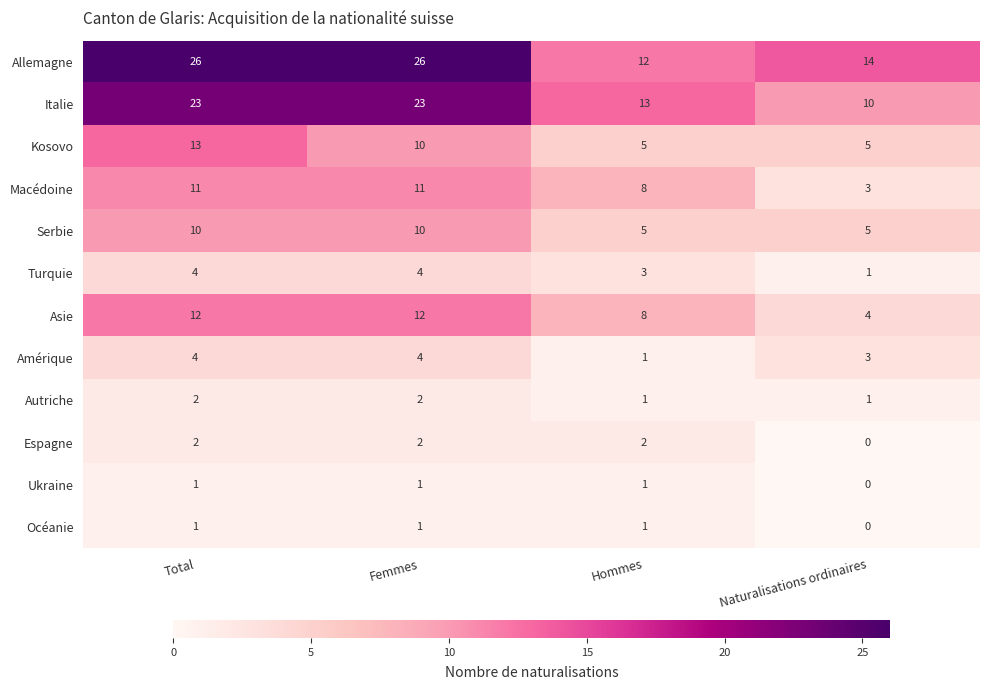

True or false: Espagne has a value of 0 at Naturalisations ordinaires.

True